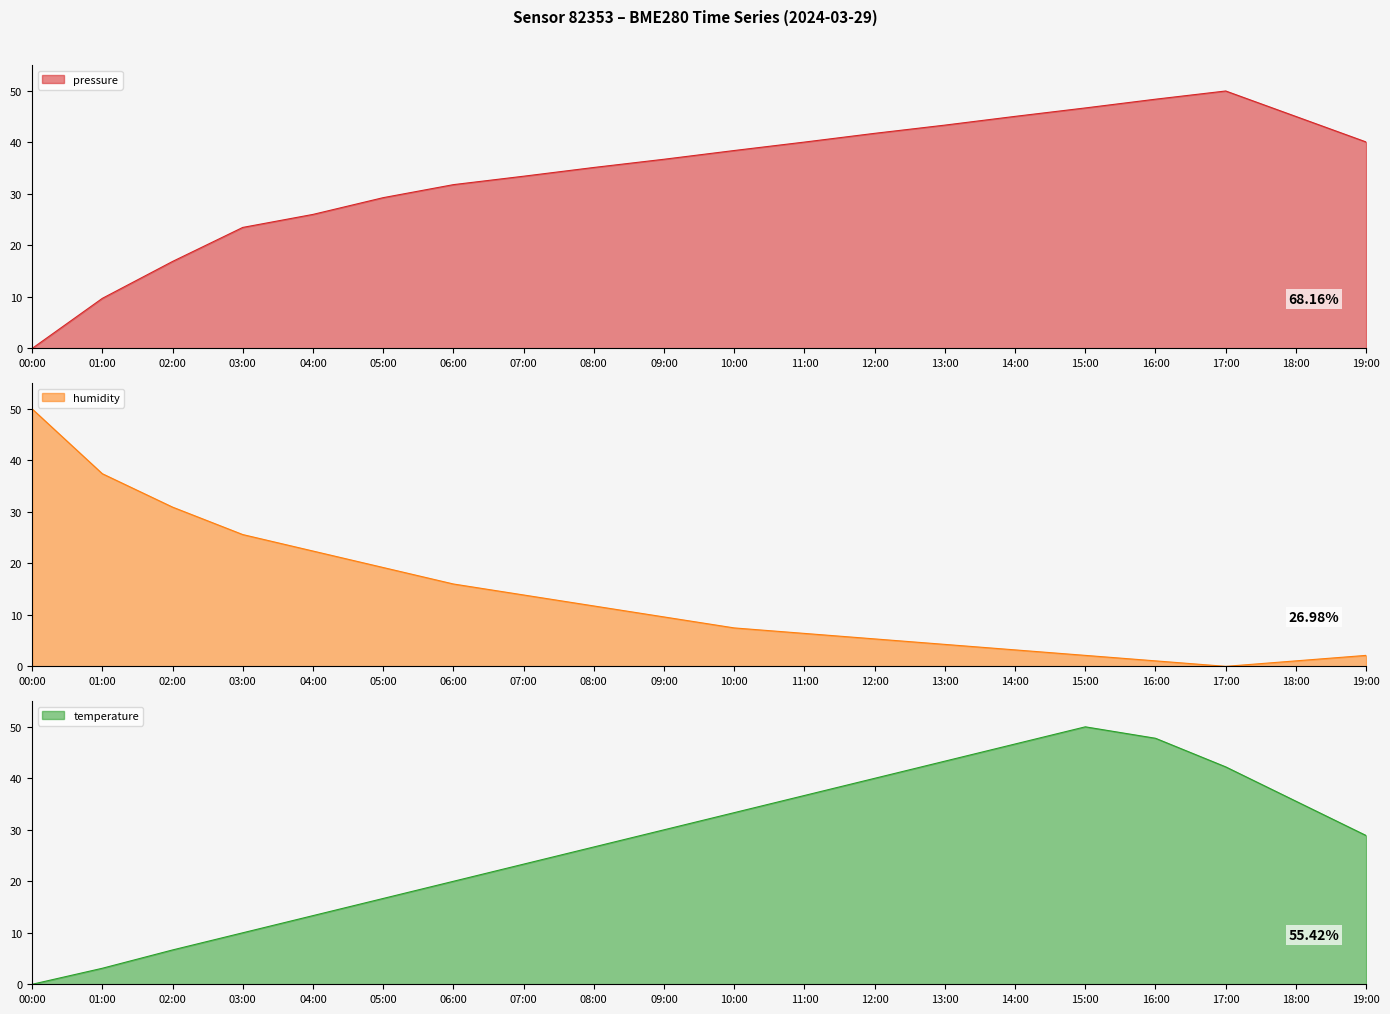

Where do pressure and temperature first cross each other?

13:00 and 14:00